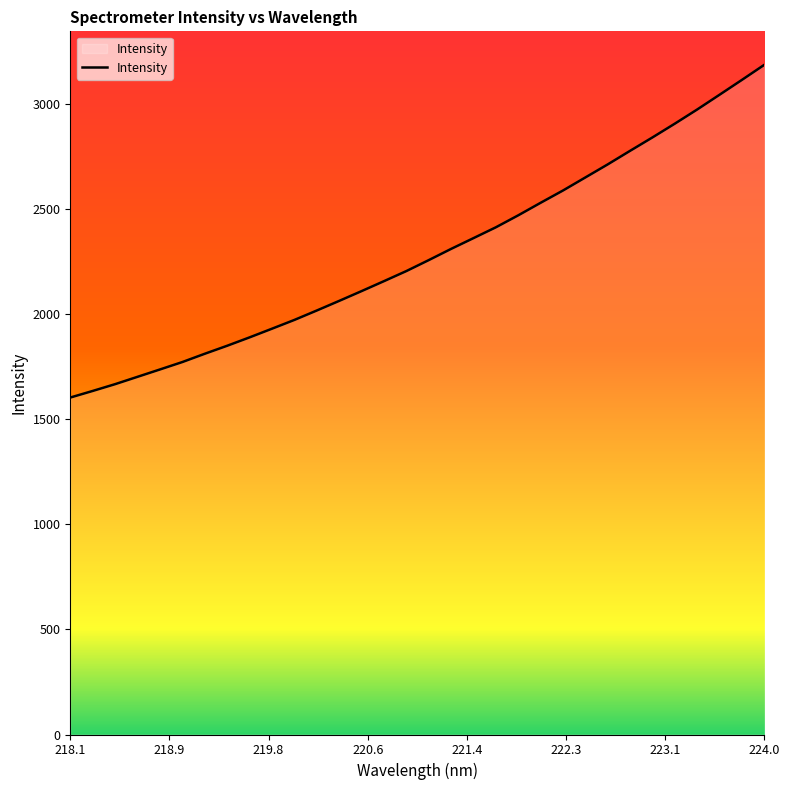

Reading left to right, what are all the values shown in this chart?

1604.2	1635.5	1667.8	1702.8	1737.8	1773.1	1812.5	1850.6	1890.5	1931.8	1973.5	2018.4	2064.2	2110.7	2158.1	2206.2	2258.3	2311.7	2363.0	2414.6	2471.6	2531.3	2589.8	2652.0	2714.2	2778.8	2842.6	2908.1	2975.6	3045.8	3116.5	3188.2